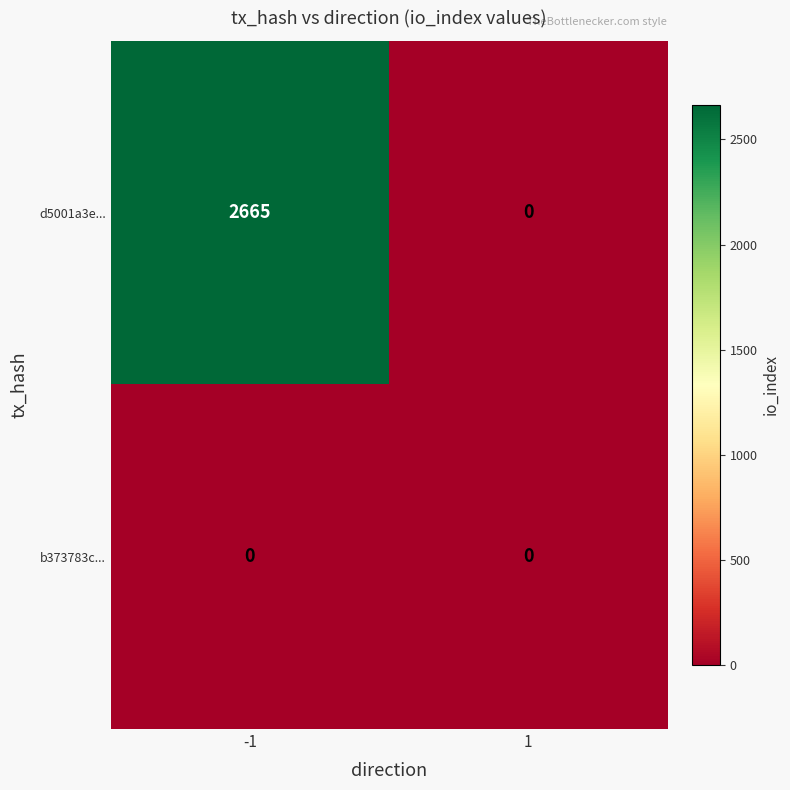

Is it true that d5001a3e... equals 4619 at -1?

False